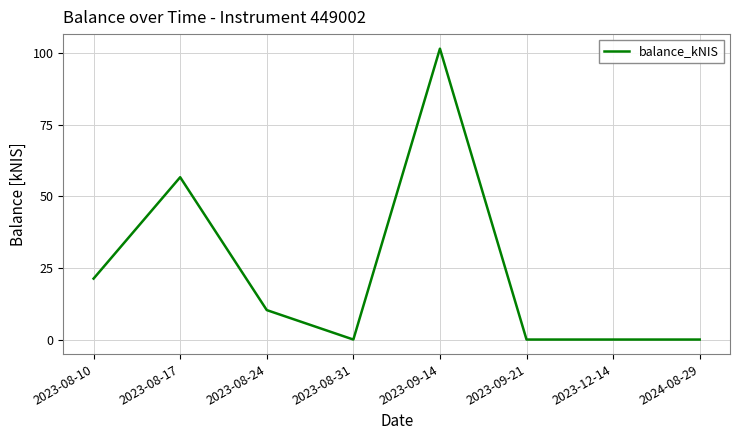

How many categories are shown in the chart?

8